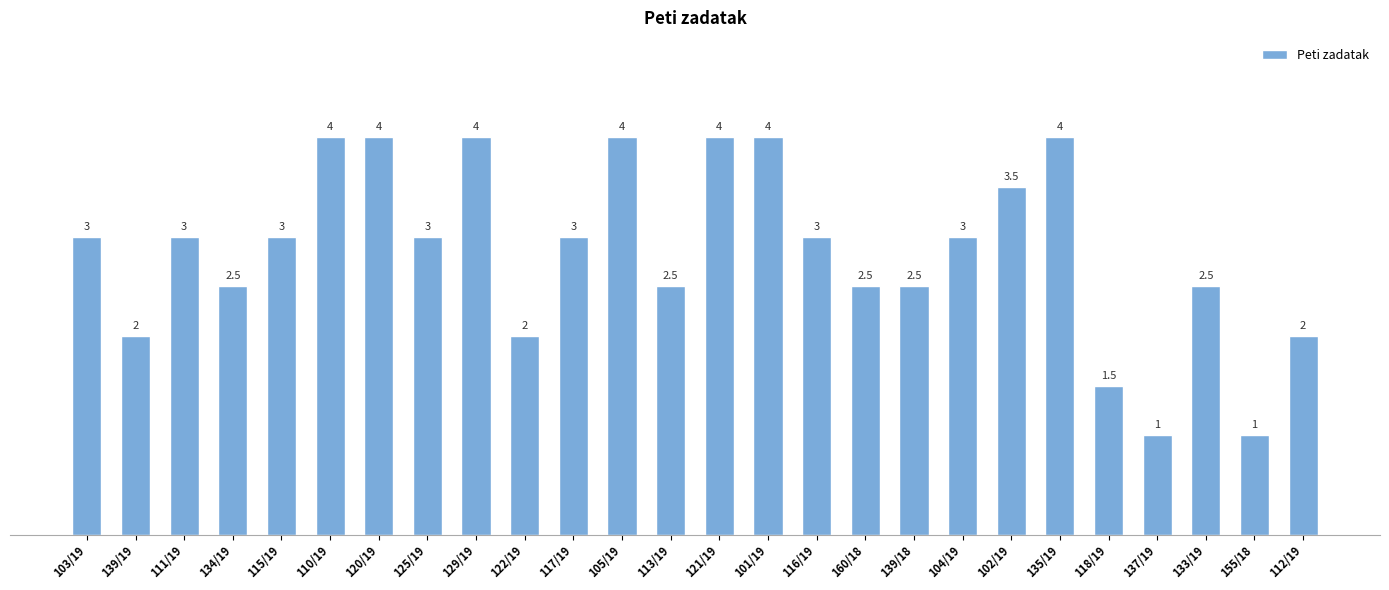

What is the maximum value shown in the chart?

4.0